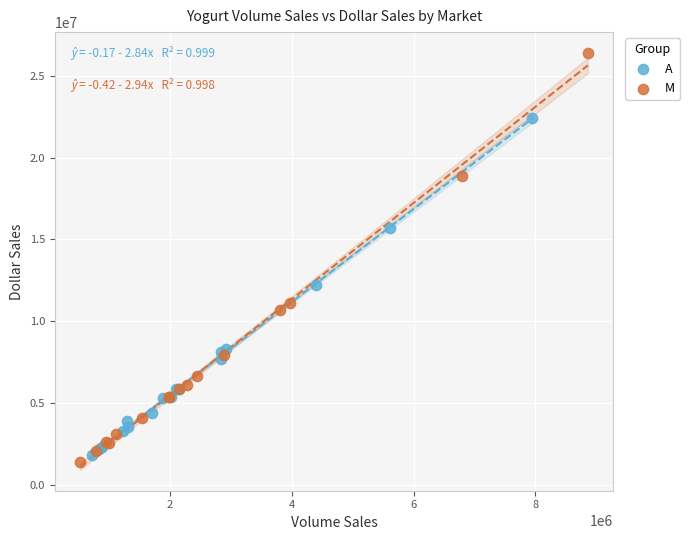

Which series has the largest Y range (max minus min)?

M